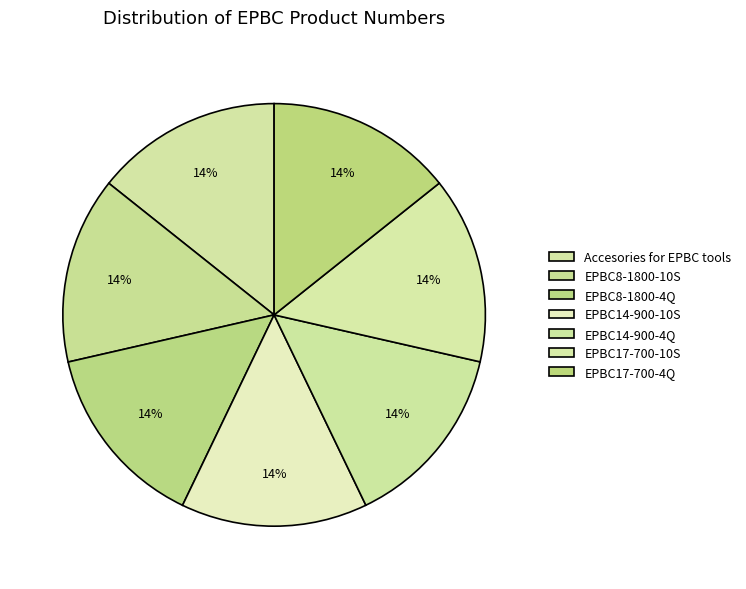

Which category has the smallest portion of the pie?

EPBC8-1800-4Q